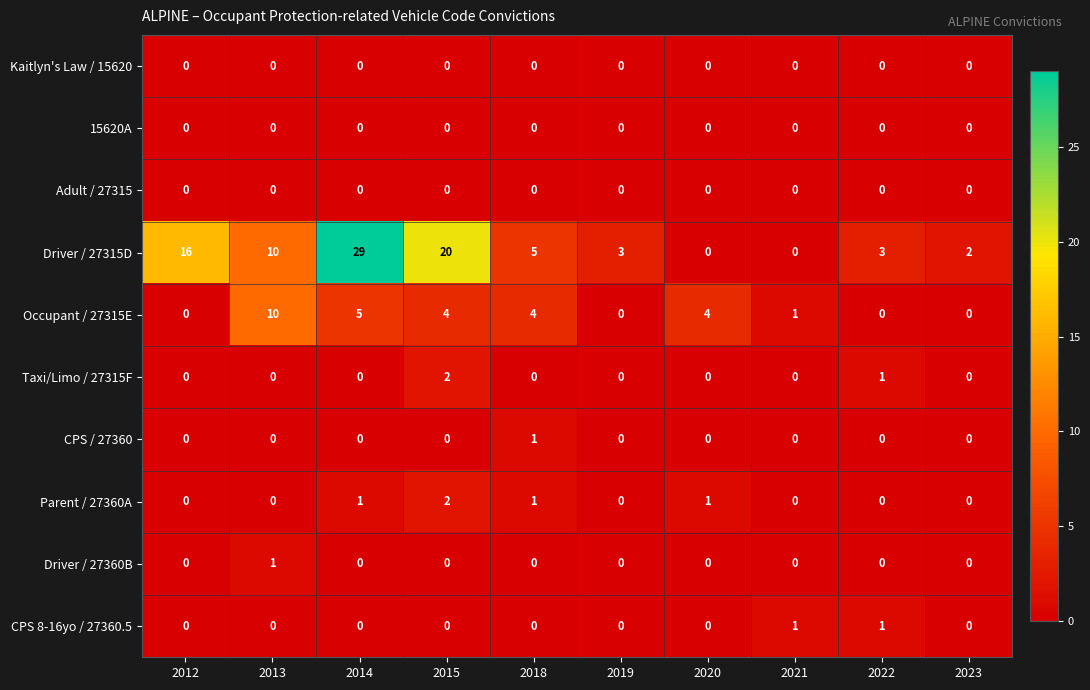

What is the maximum value shown in the chart?

29